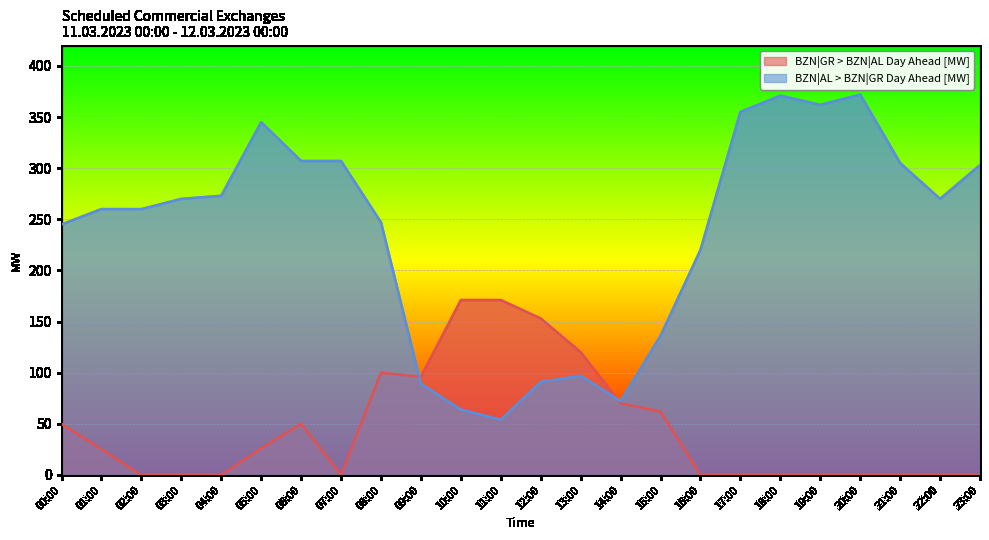

At which category is the sum across all series the highest?

20:00